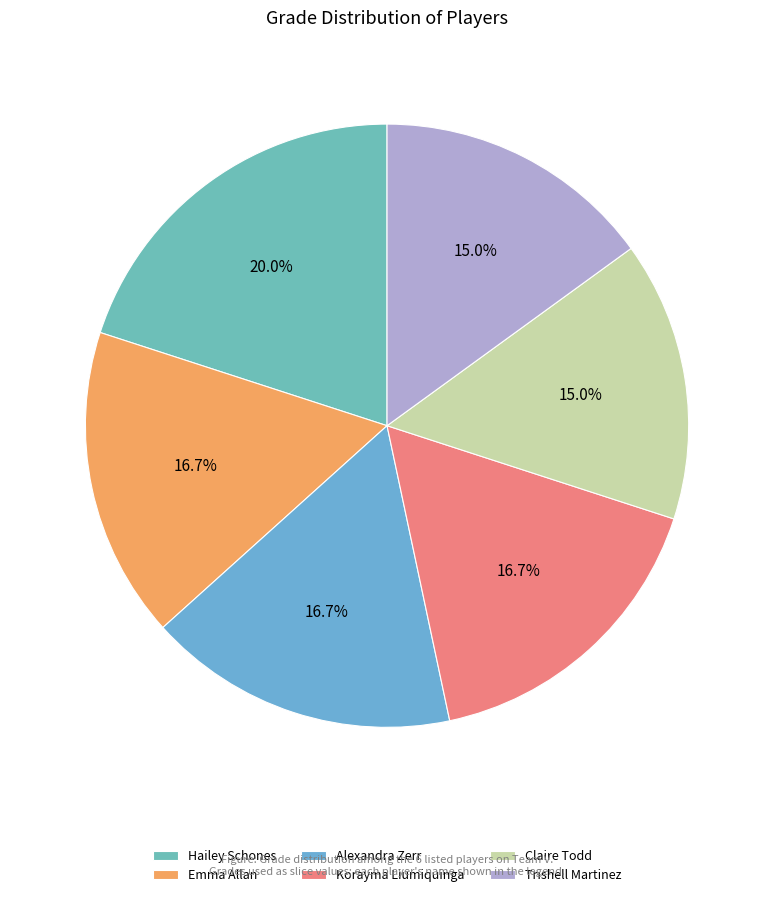

Do Emma Allan and Claire Todd together represent more than half of the pie?

No